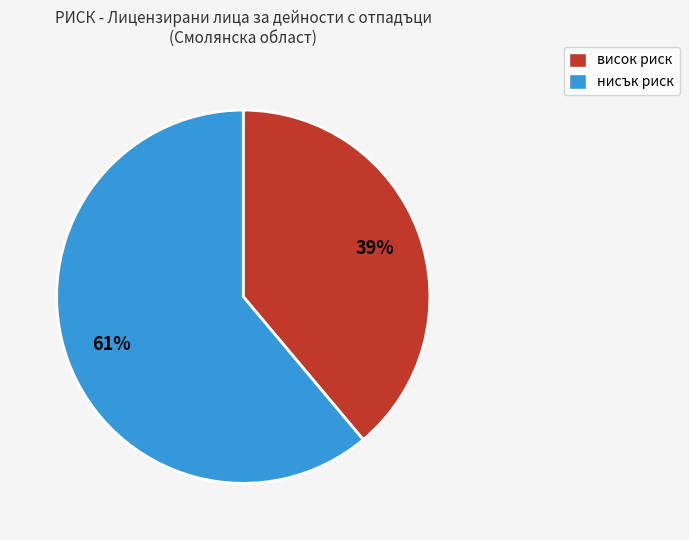

What percentage is the висок slice, to the nearest percent?

39%